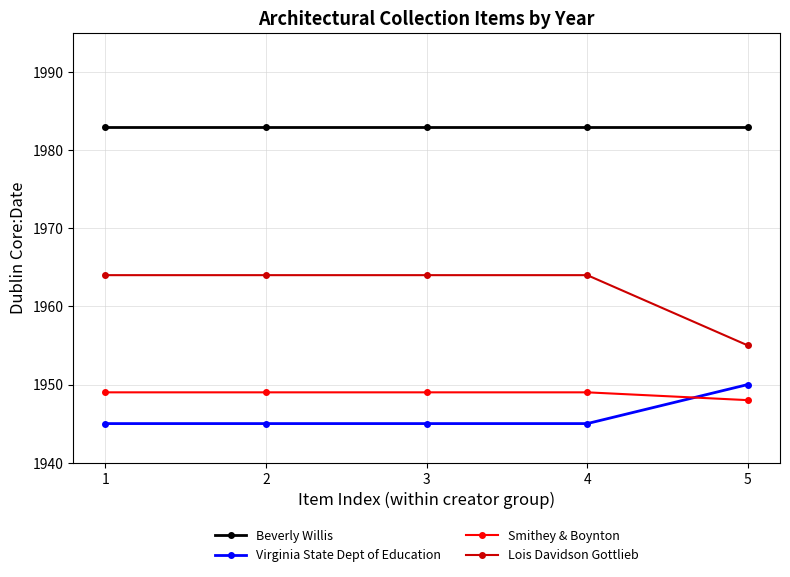

True or false: Lois Davidson Gottlieb and Smithey & Boynton intersect in this chart.

False